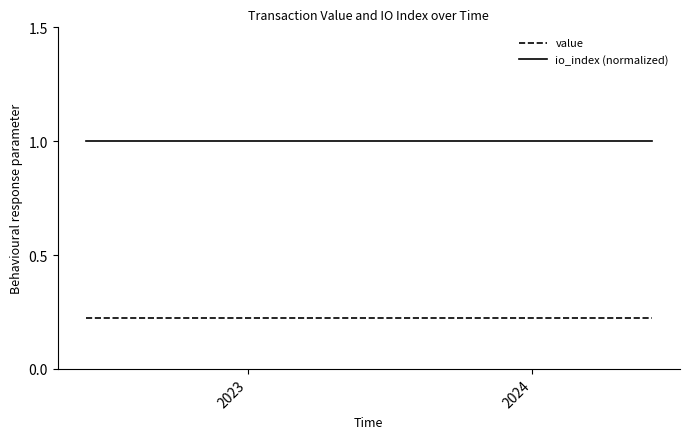

Which series has the largest total across all categories?

io_index (normalized)